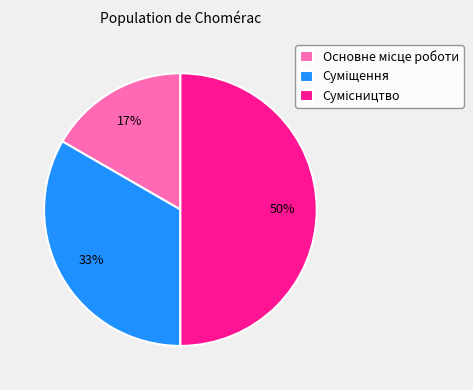

To the nearest percent, what is the average slice percentage?

33%